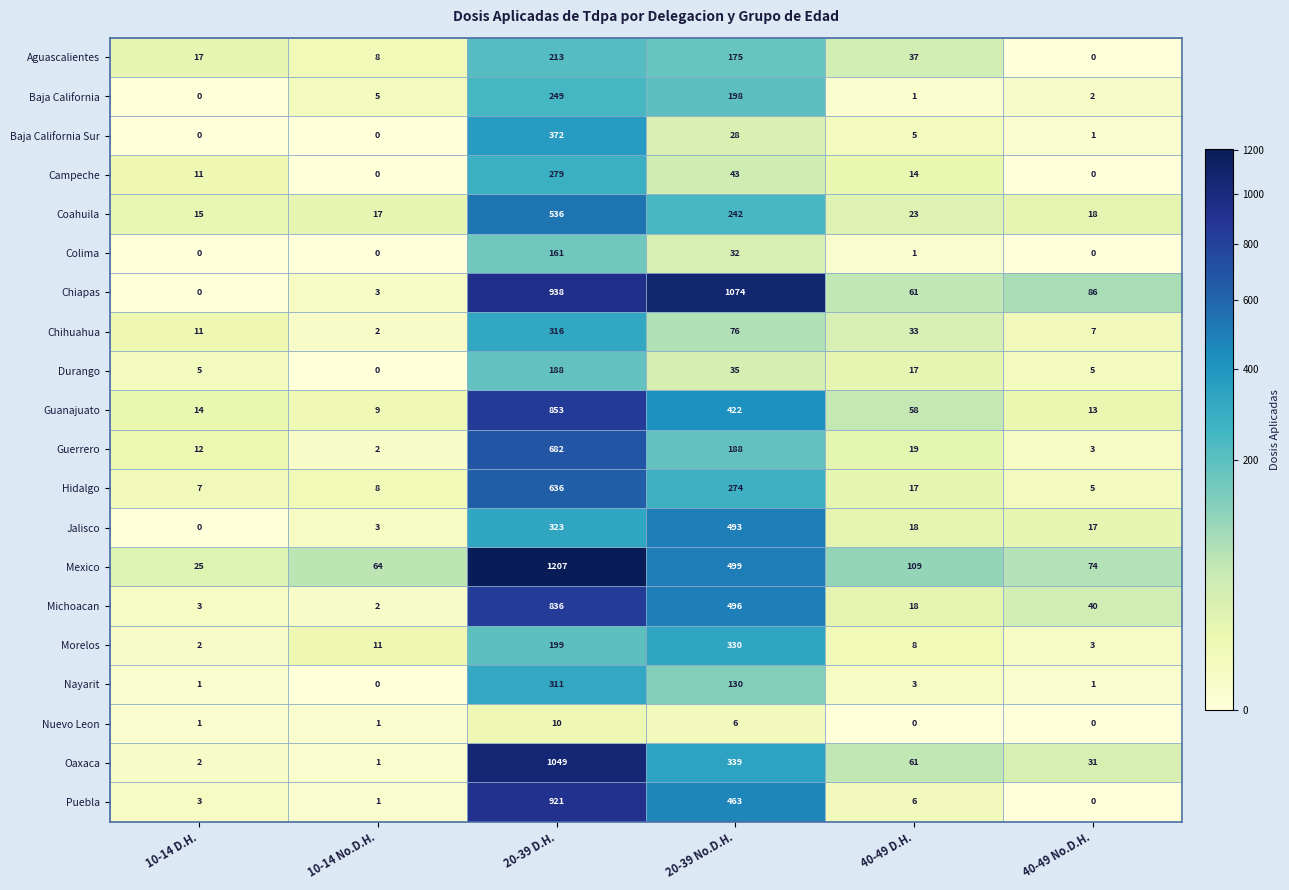

At which category is the sum across all series the highest?

20-39 D.H.